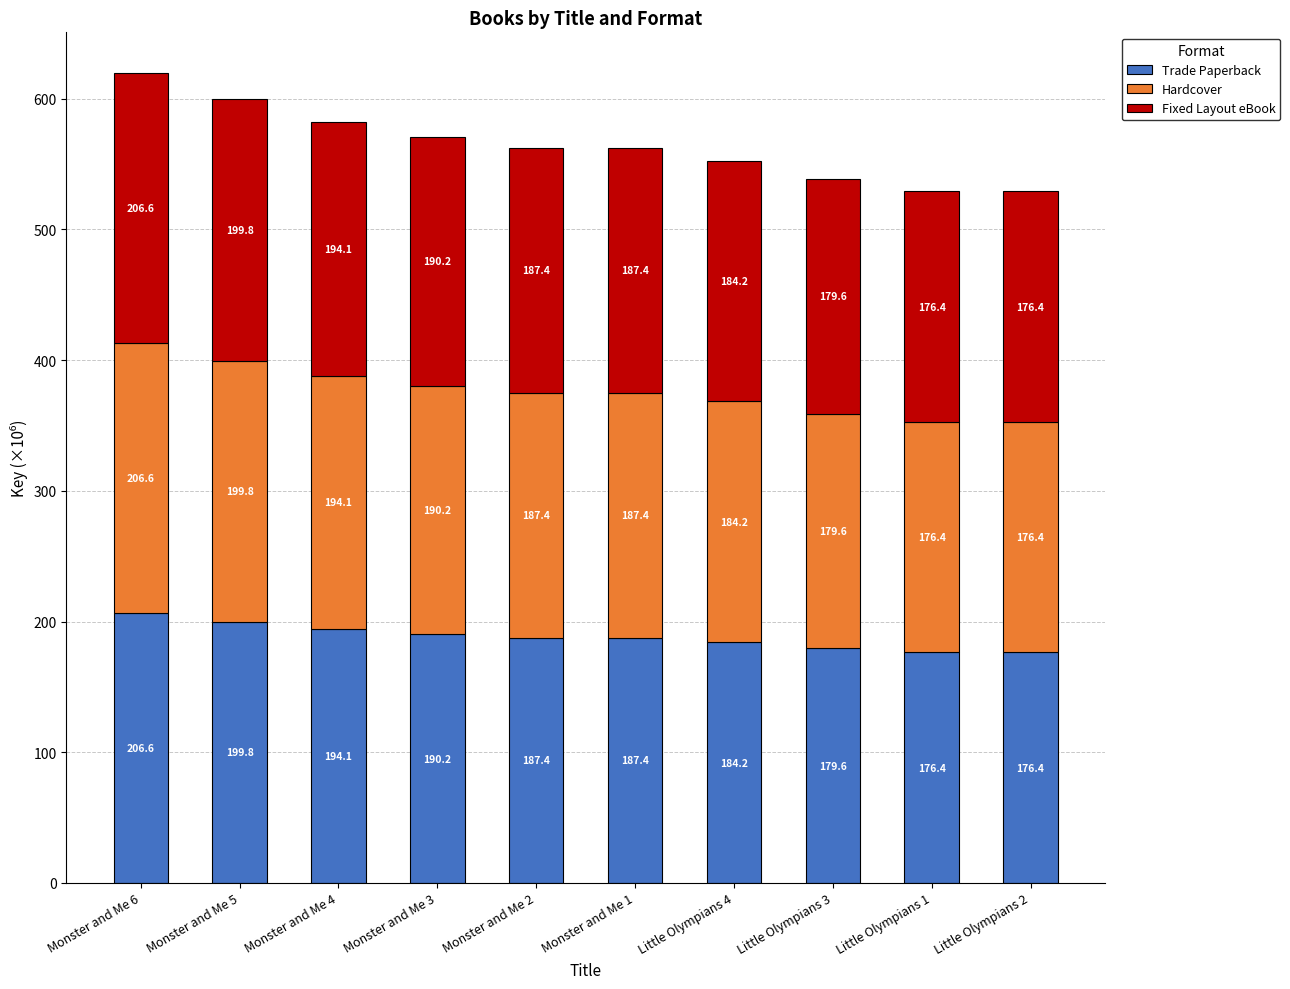

Read the Trade Paperback value at Monster and Me 5.

199.8